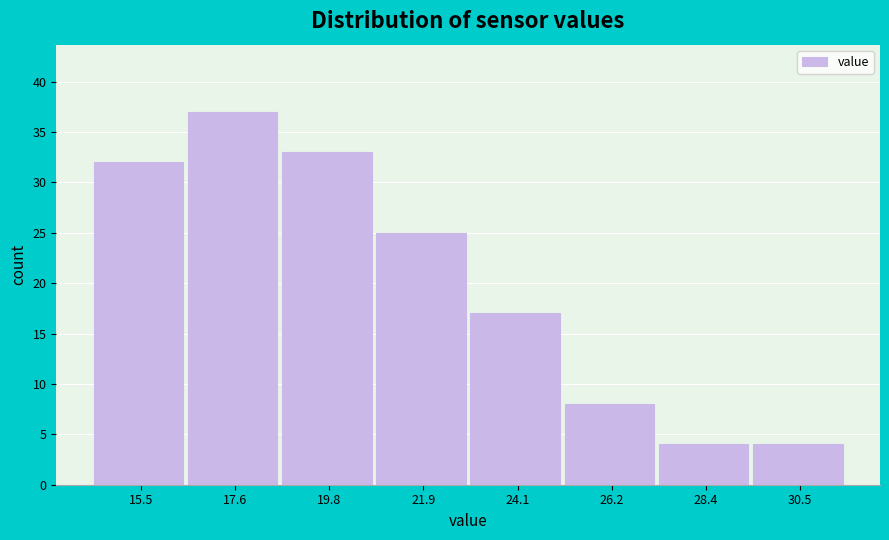

What is the height of the bar covering 14.5 to 16.5 on the x-axis? Neither the bar edges nor the heights are printed on the chart, so give them approximately, as read against the axes.

32